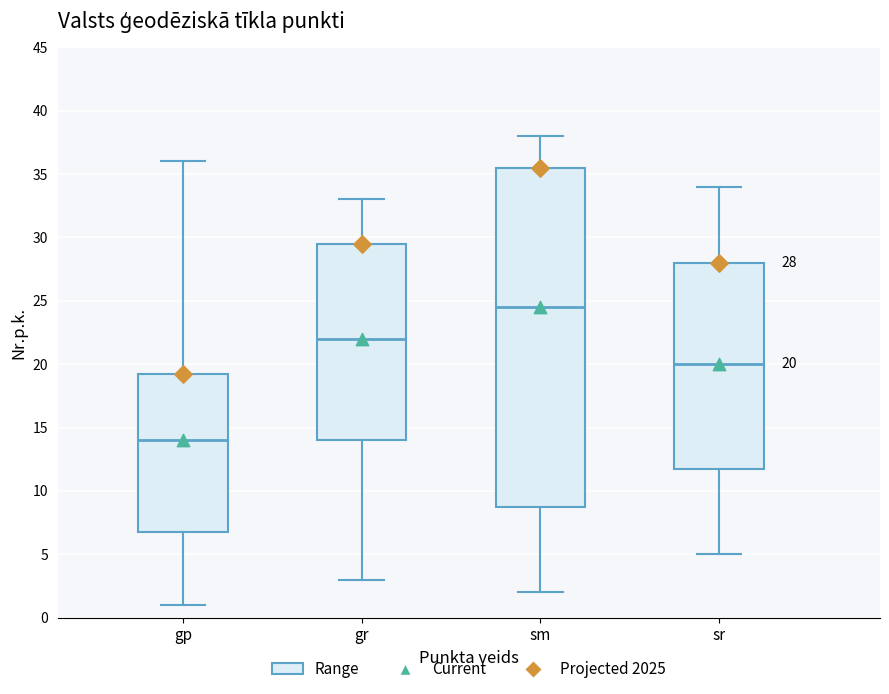

Which box has the lowest median line?

gp